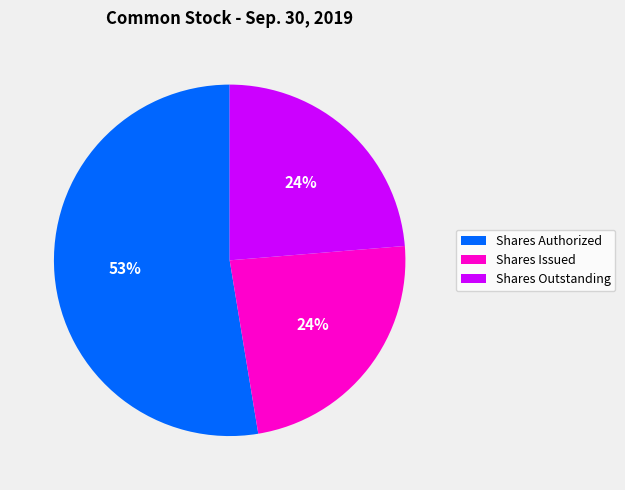

Combined, do Shares Outstanding and Shares Authorized account for over 50%?

Yes